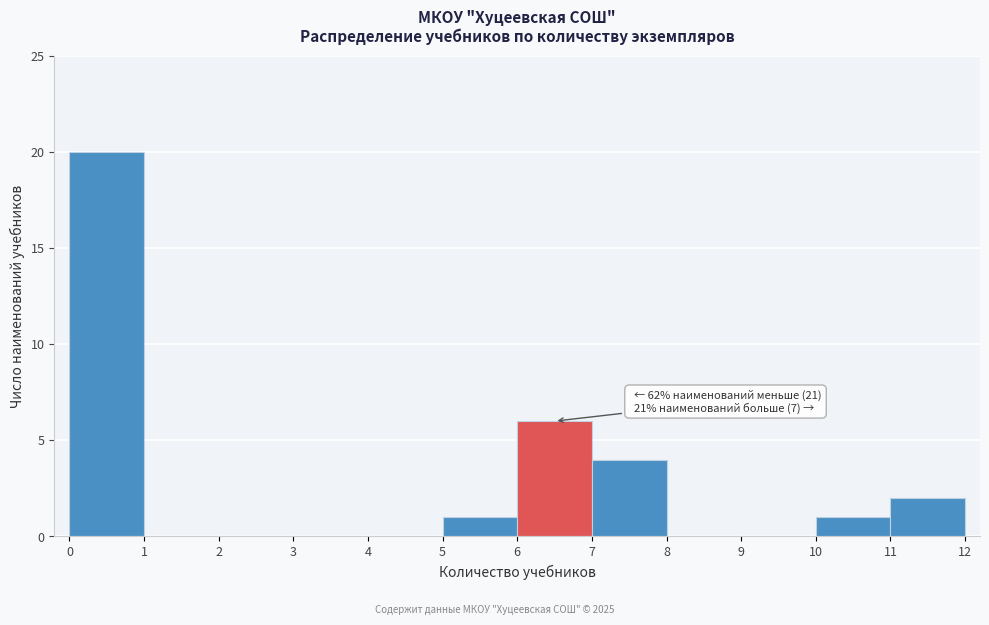

Over which range of the x-axis is the bar tallest?

0 to 1